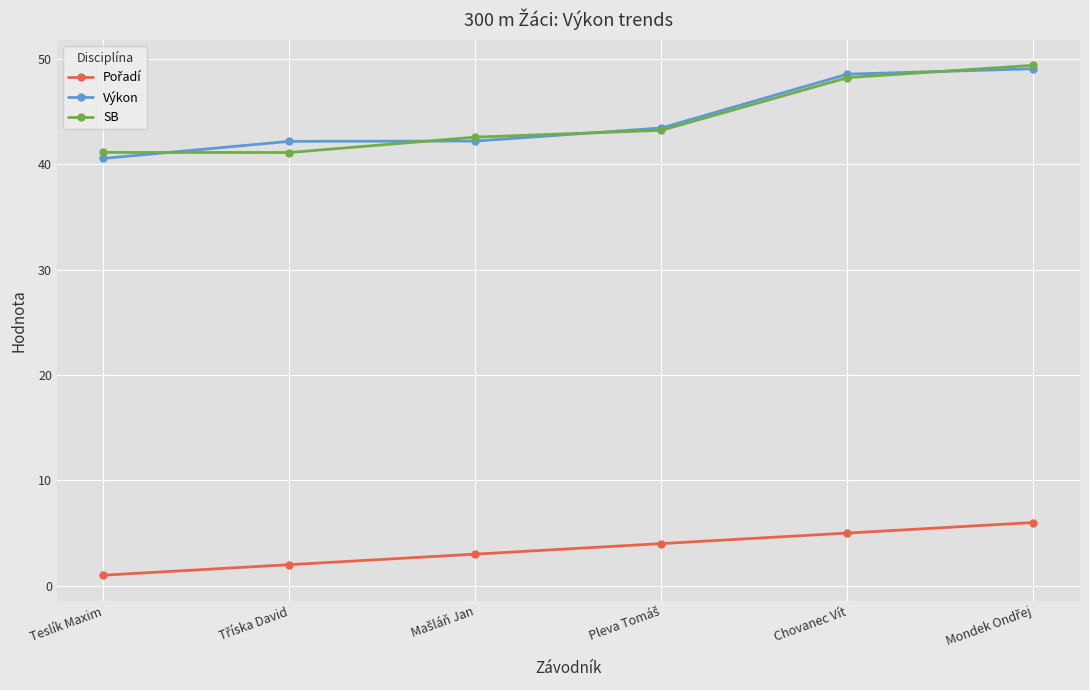

The value of SB at Chovanec Vít is 66.2. True or false?

False